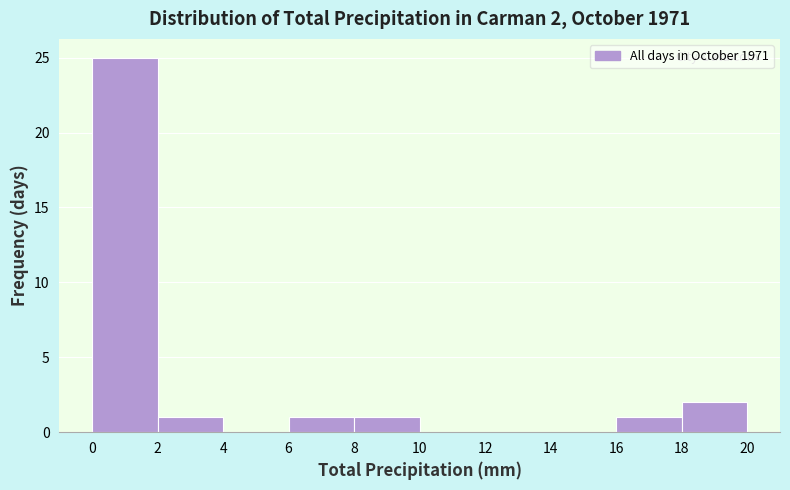

Over which range of the x-axis is the bar tallest?

0 to 2